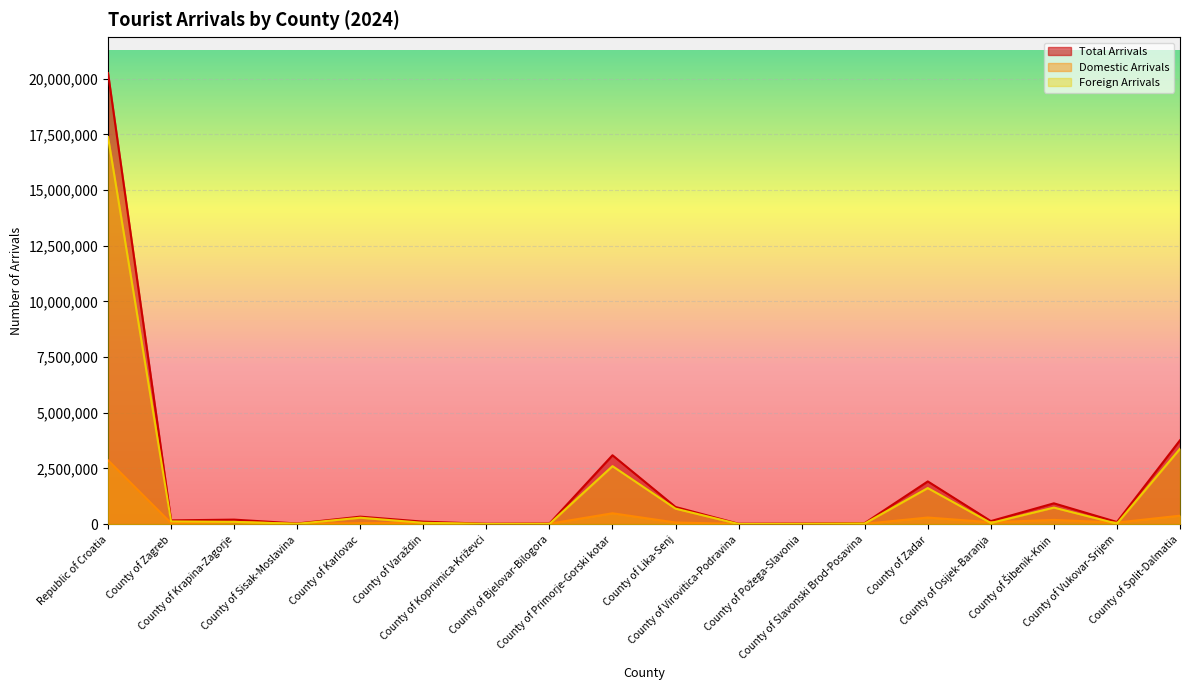

True or false: Domestic Arrivals has more than 2 points higher than both neighbors.

True